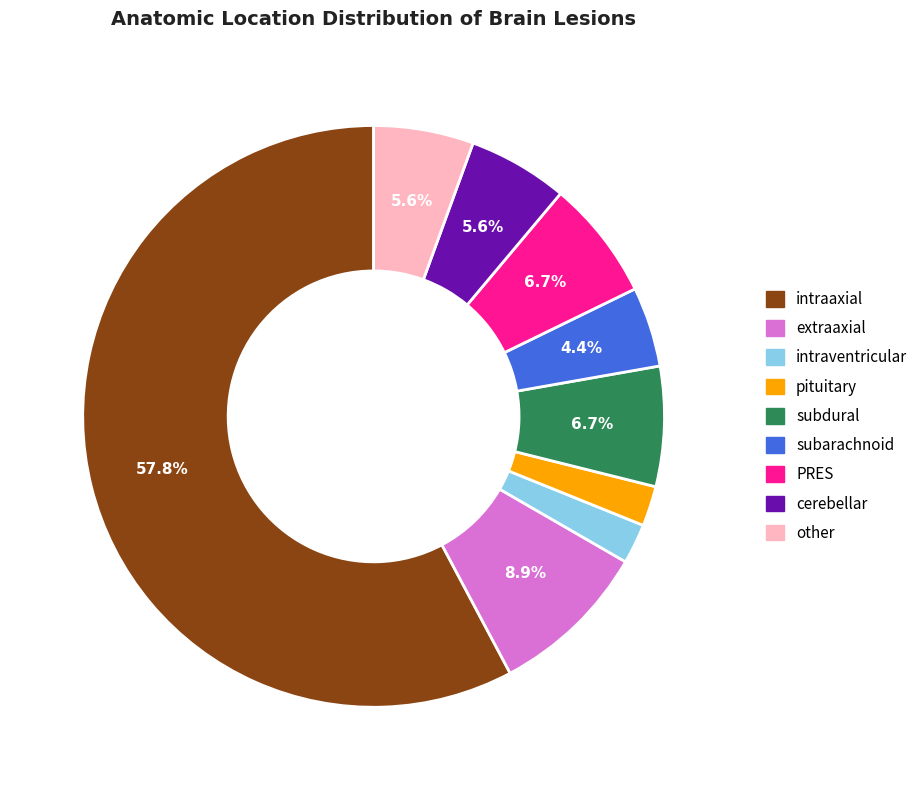

Between subdural and intraaxial, which is larger?

intraaxial